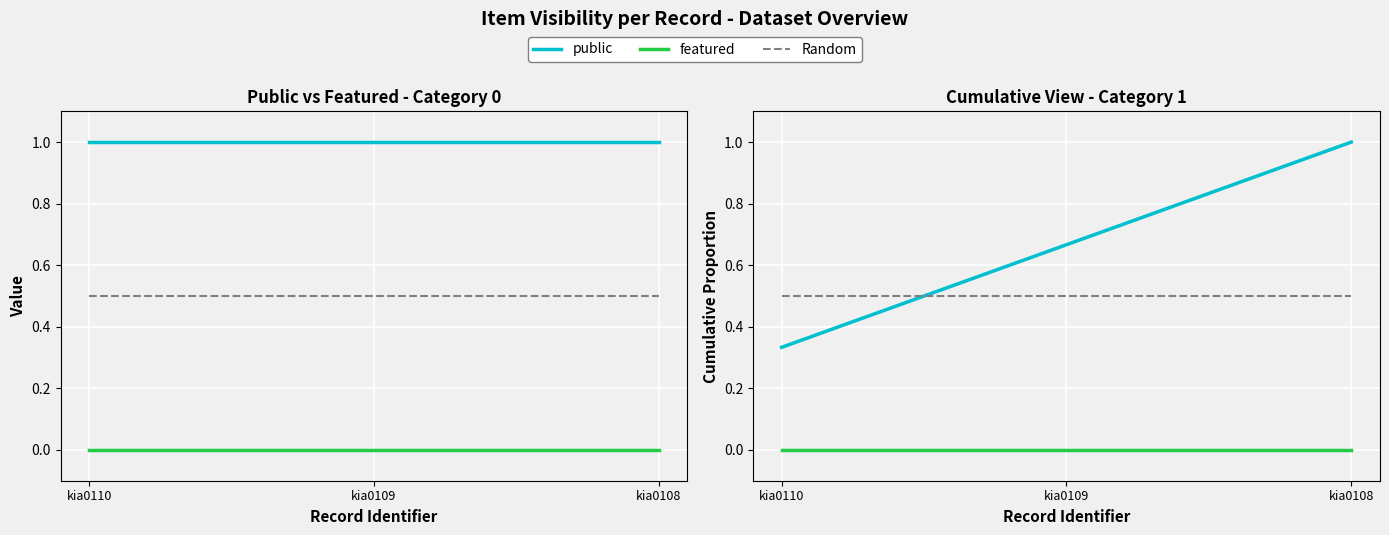

At how many categories does at least one series exceed 0?

3